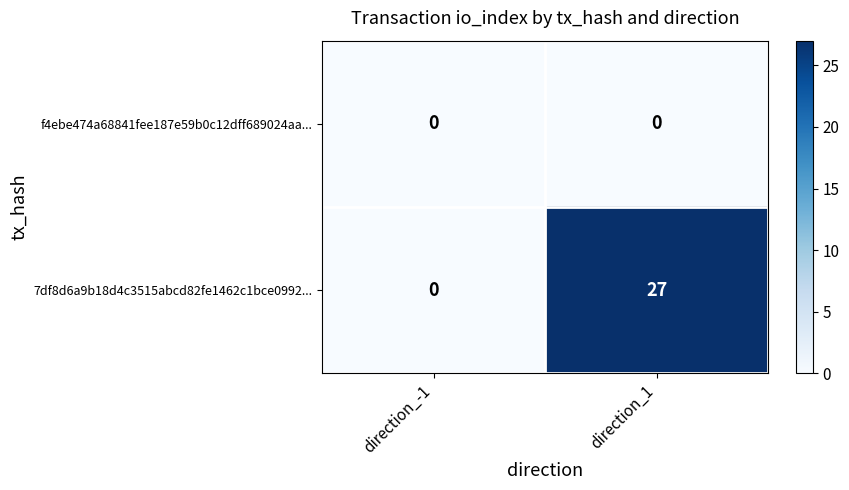

What is the average value of the 7df8d6a9b18d4c3515abcd82fe1462c1bce0992... series?

14